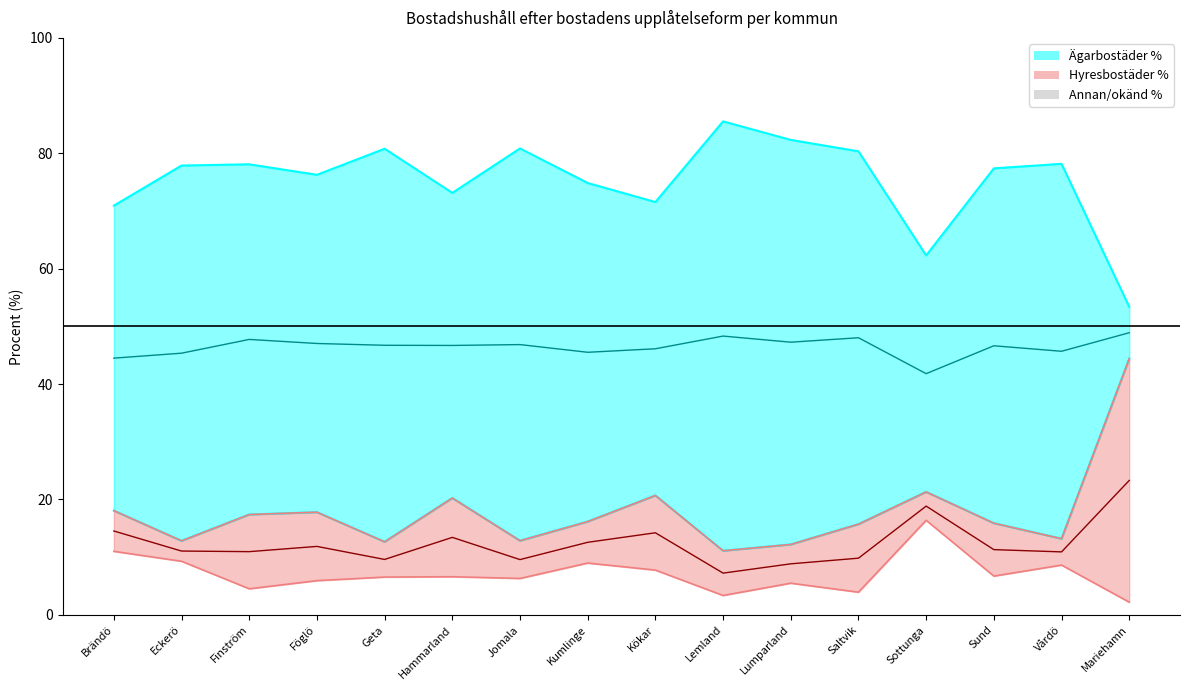

True or false: Ägarbostäder % and Hyresbostäder % cross at least once.

False